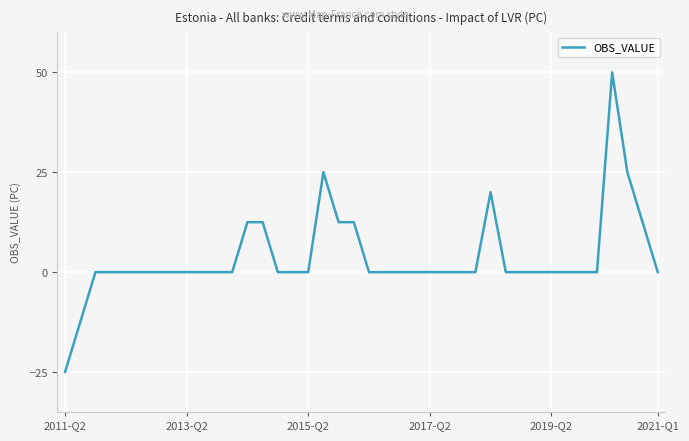

What is the difference between the maximum and minimum values?

75.0